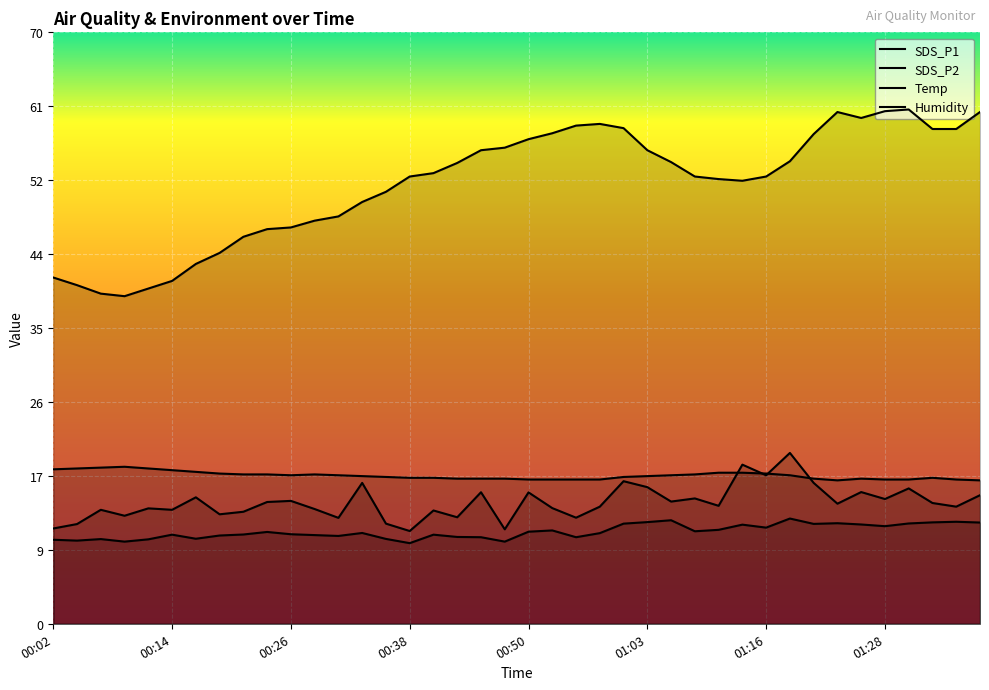

Which series has the largest range (max minus min)?

Humidity